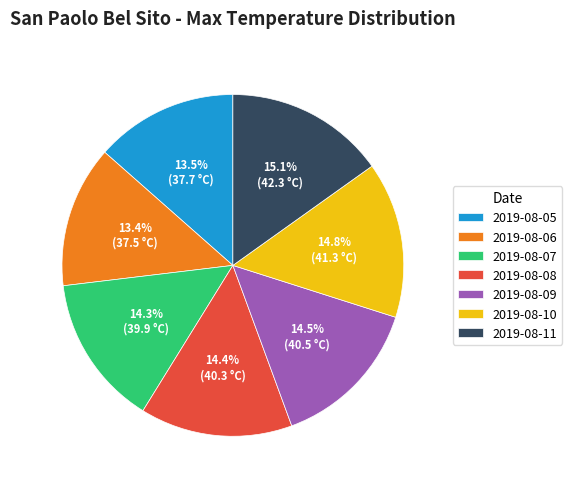

To the nearest percent, what percentage of the pie is 2019-08-06?

13%